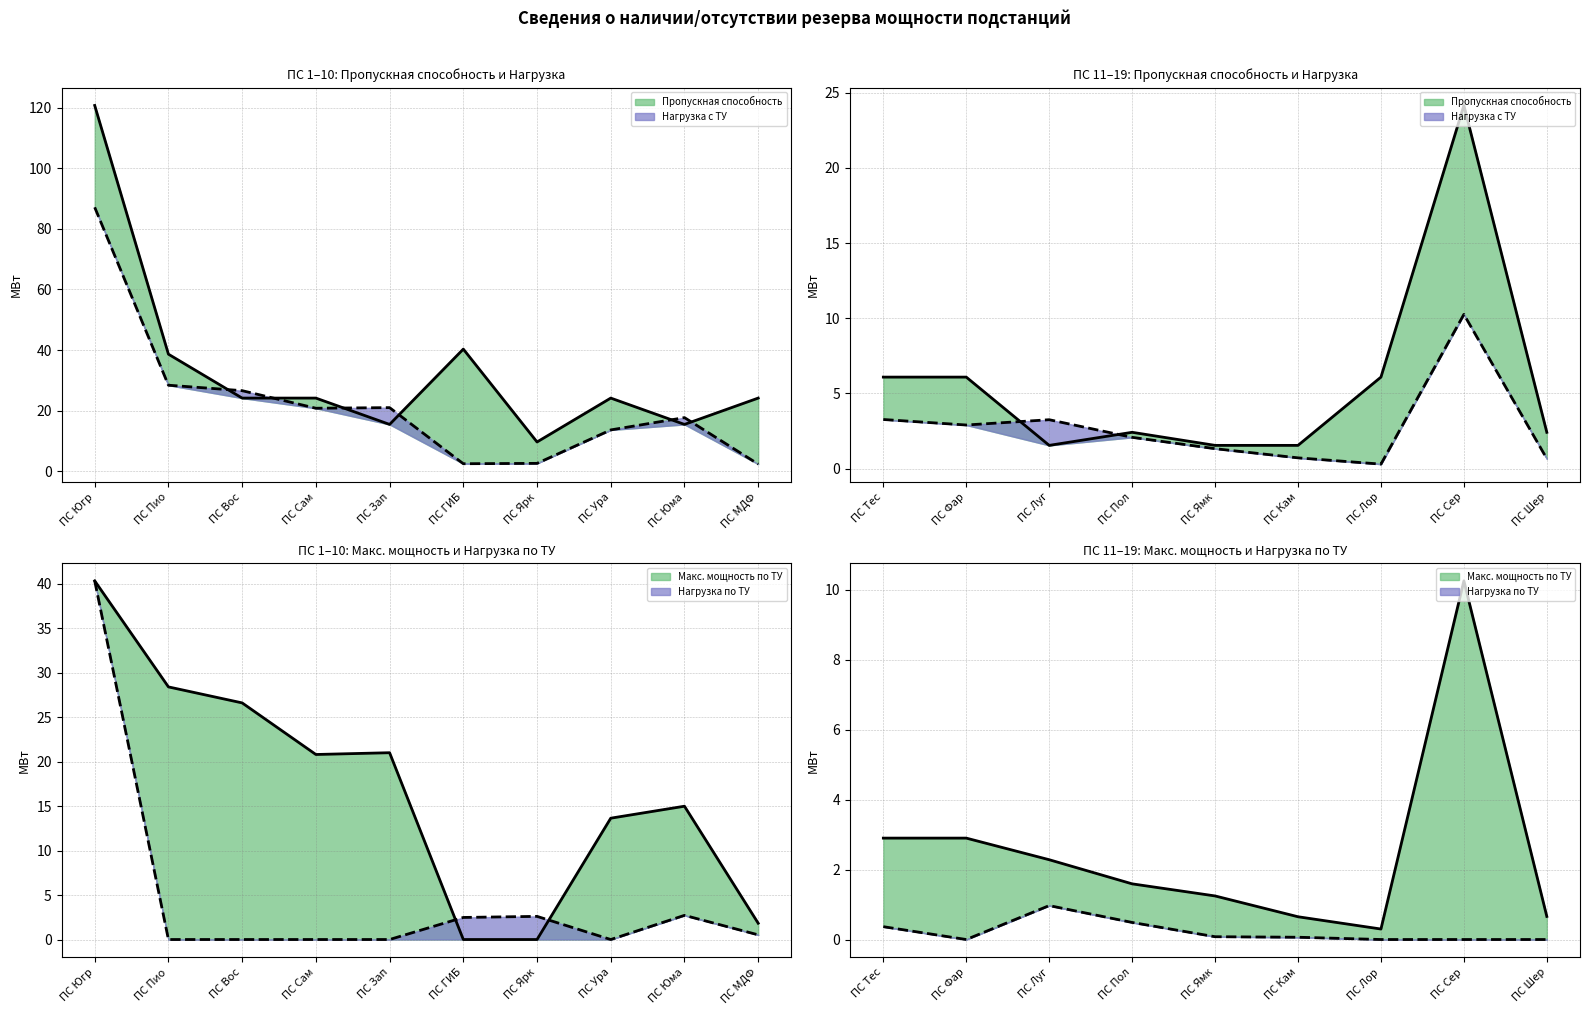

What is the greatest value displayed?

120.8